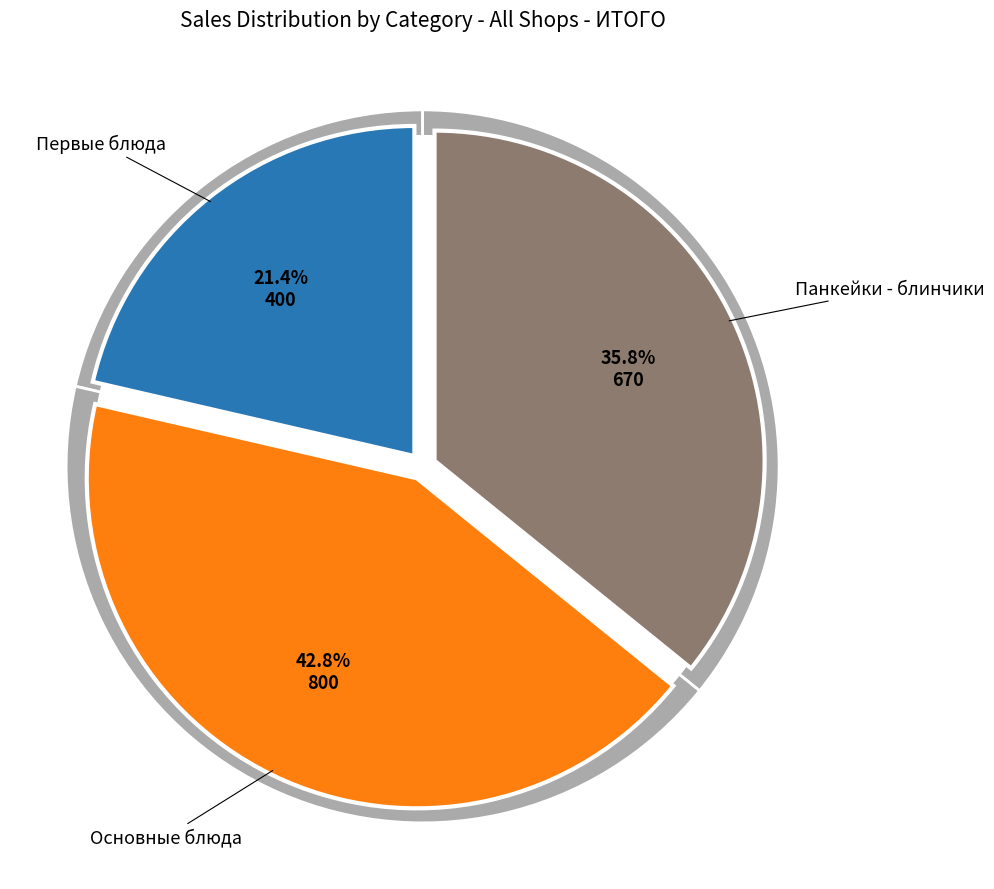

True or false: SOUP BORSCH accounts for 1% of the total.

False